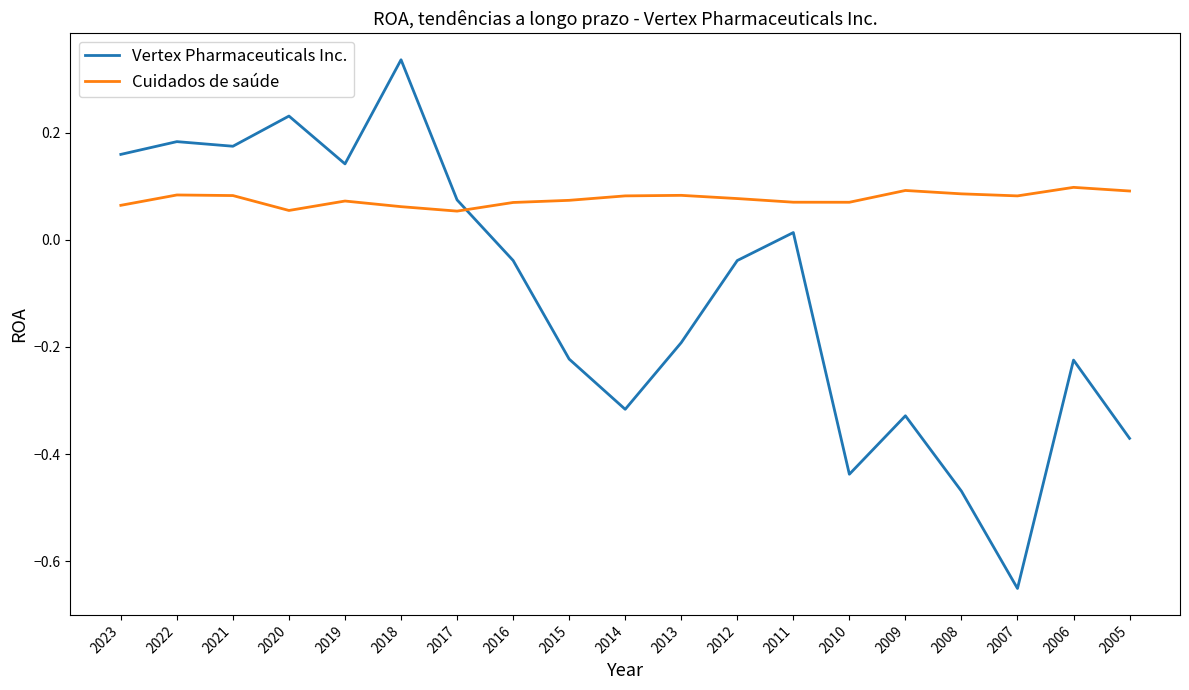

At which label does Vertex Pharmaceuticals Inc. first exceed 0?

2023